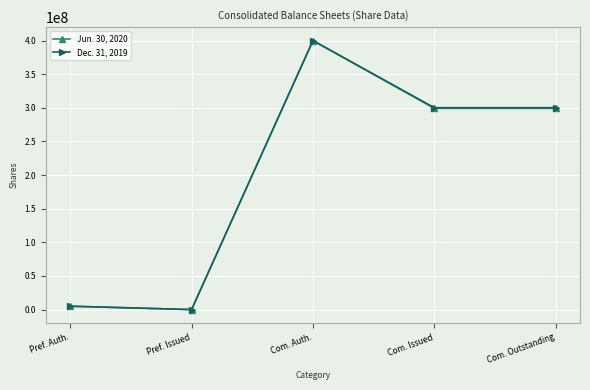

Which label corresponds to the largest value in the chart?

Com. Auth.